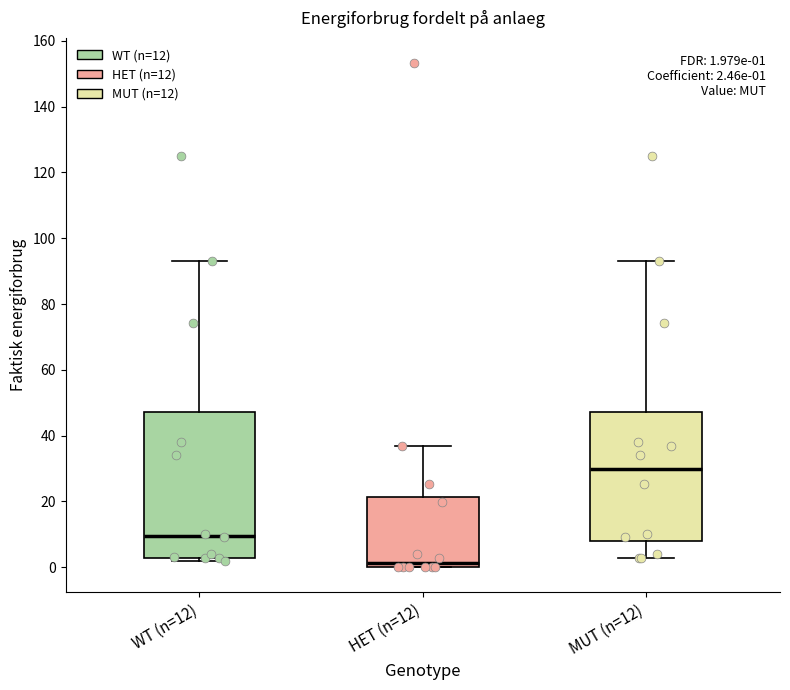

Which box's median line is the highest?

MUT (n=12)